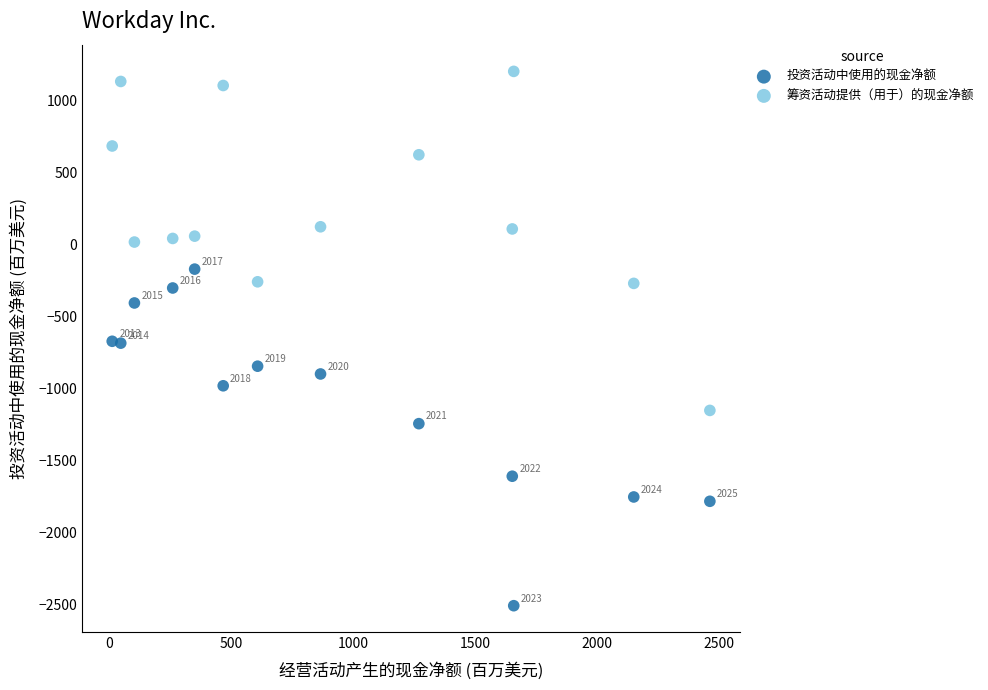

Which series reaches the minimum Y coordinate?

投资活动中使用的现金净额